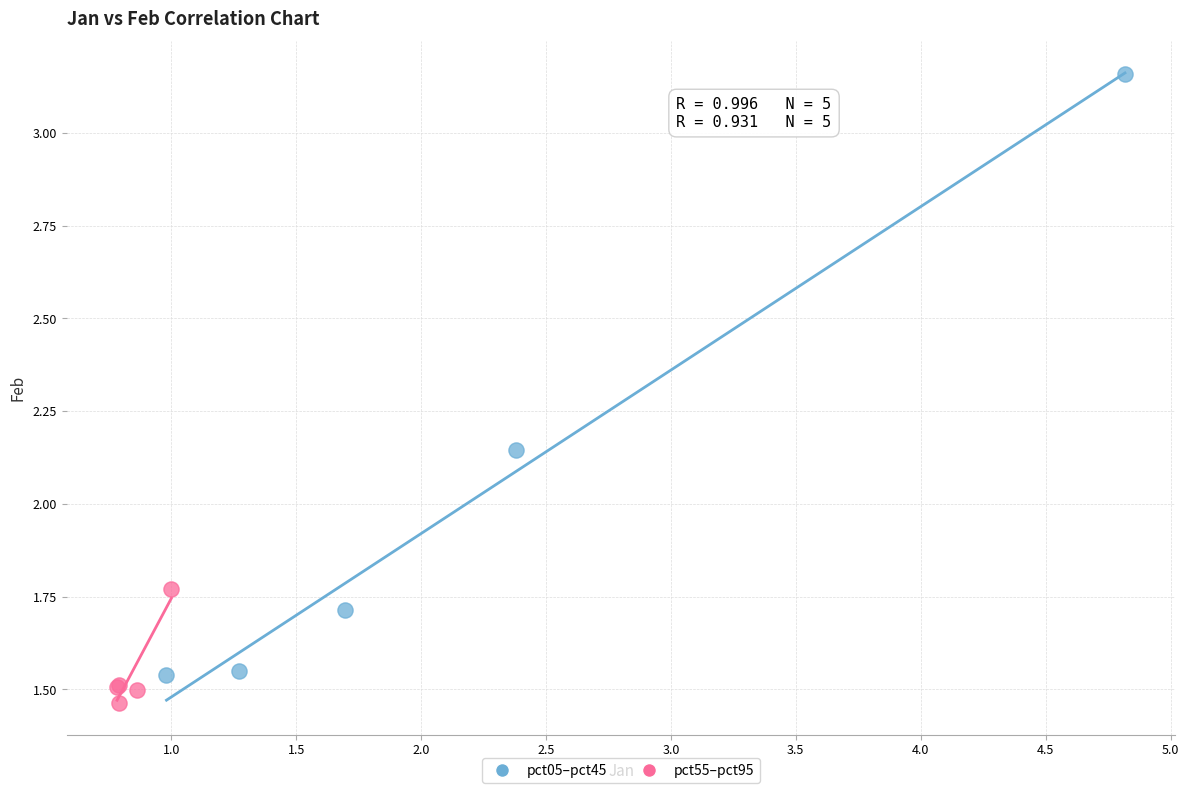

Which series reaches the maximum Y coordinate?

pct05–pct45